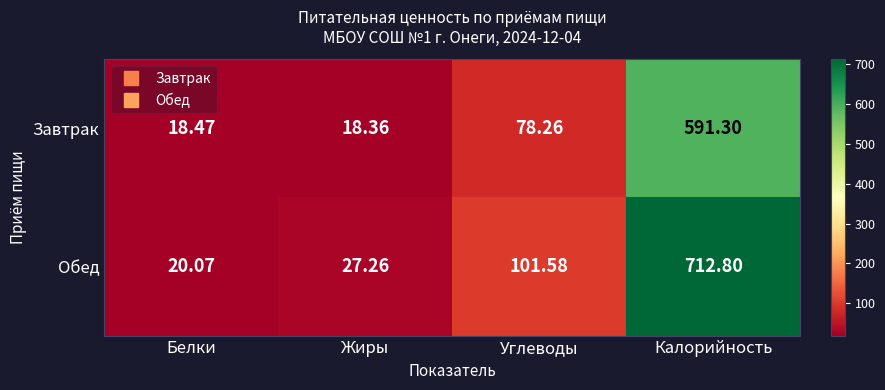

What is the greatest value displayed?

712.8